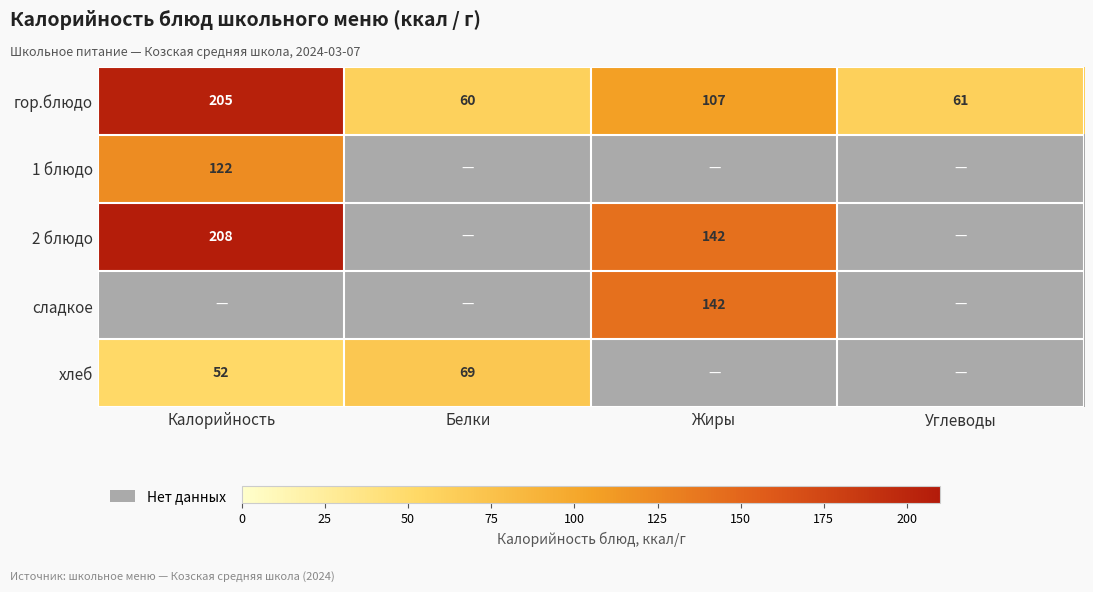

Which category has the lowest value in the гор.блюдо series?

Белки